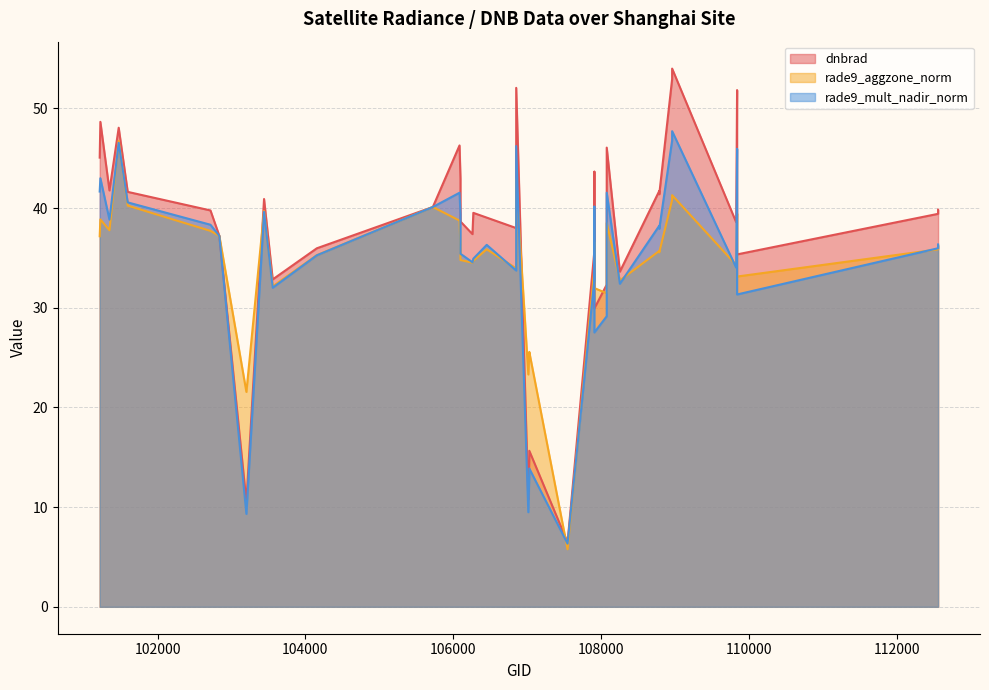

Rank the series by their maximum value, from lowest to highest.

rade9_aggzone_norm, rade9_mult_nadir_norm, dnbrad